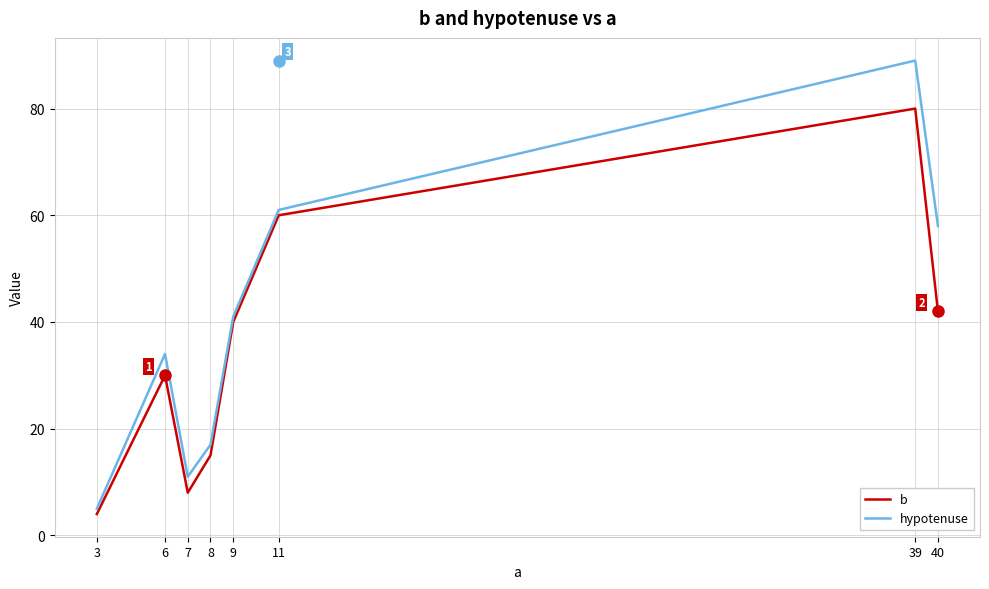

List the series in order of their peak value, lowest first.

b, hypotenuse